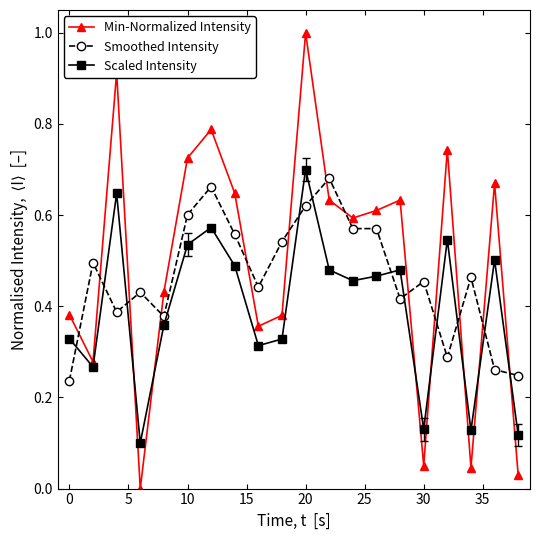

Rank the series by their average value, from lowest to highest.

Scaled Intensity, Smoothed Intensity, Min-Normalized Intensity